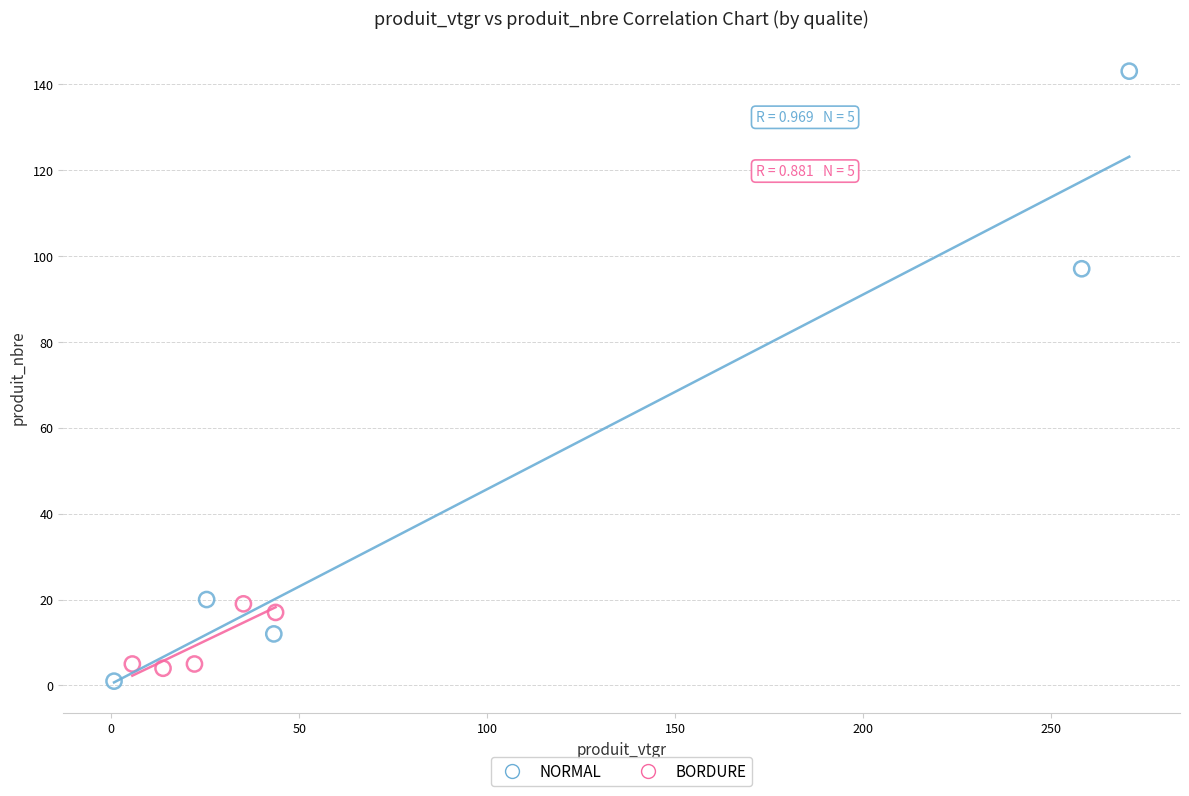

Which series has the widest spread of Y values?

NORMAL